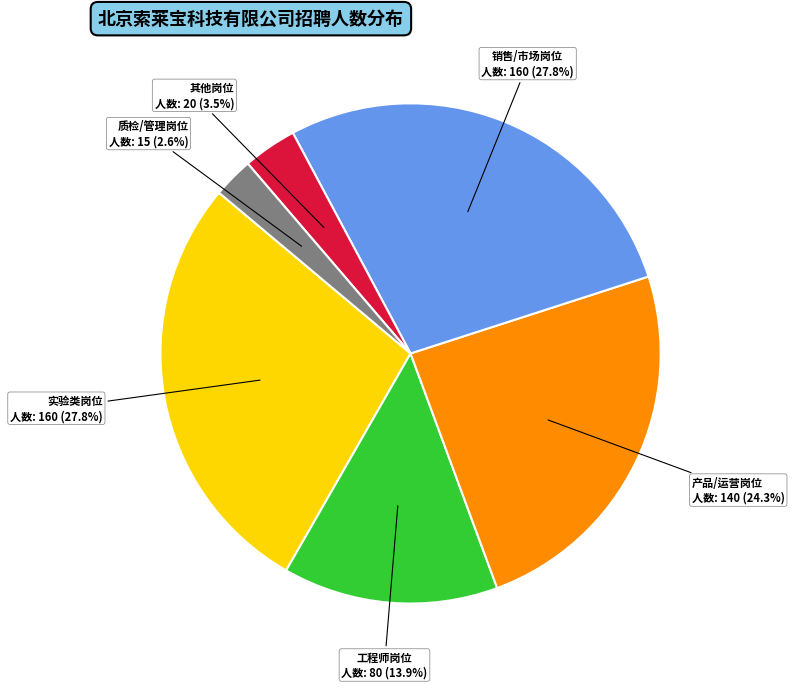

How many segments does this pie chart have?

6